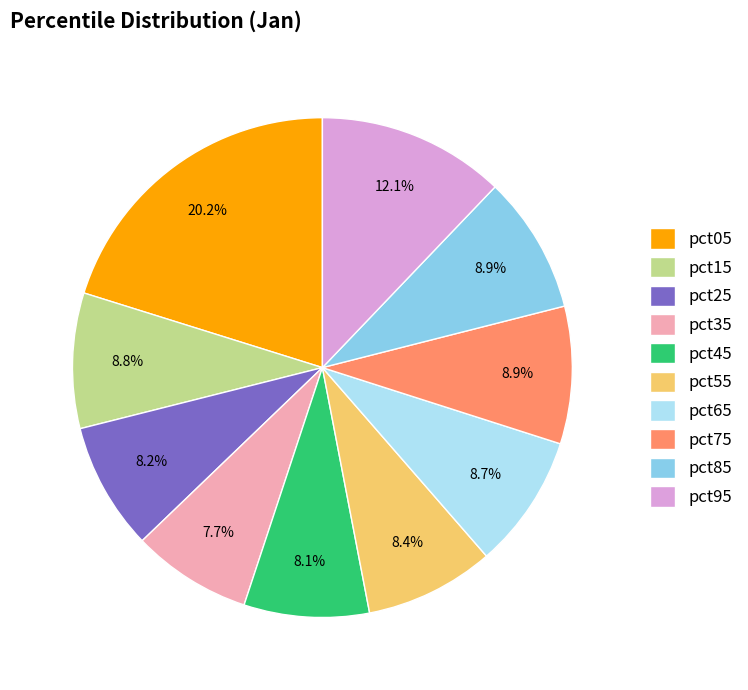

Is there a majority slice in this chart?

No